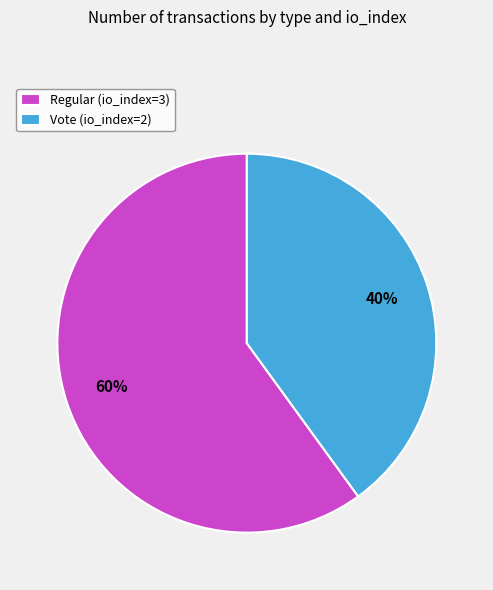

Which has a higher value, Regular (io_index=3) or Vote (io_index=2)?

Regular (io_index=3)